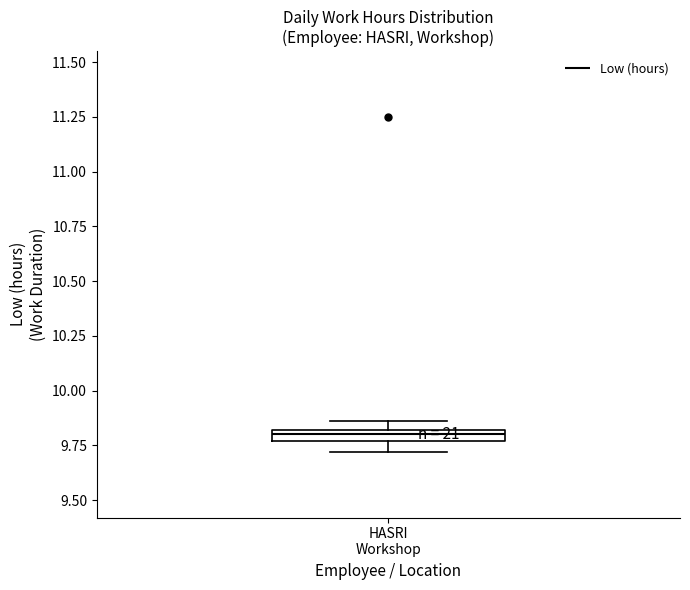

Where is the lower edge of the box for HASRI Workshop on the y-axis? The values are not printed on the chart, so give them approximately, as read against the axis.

9.75